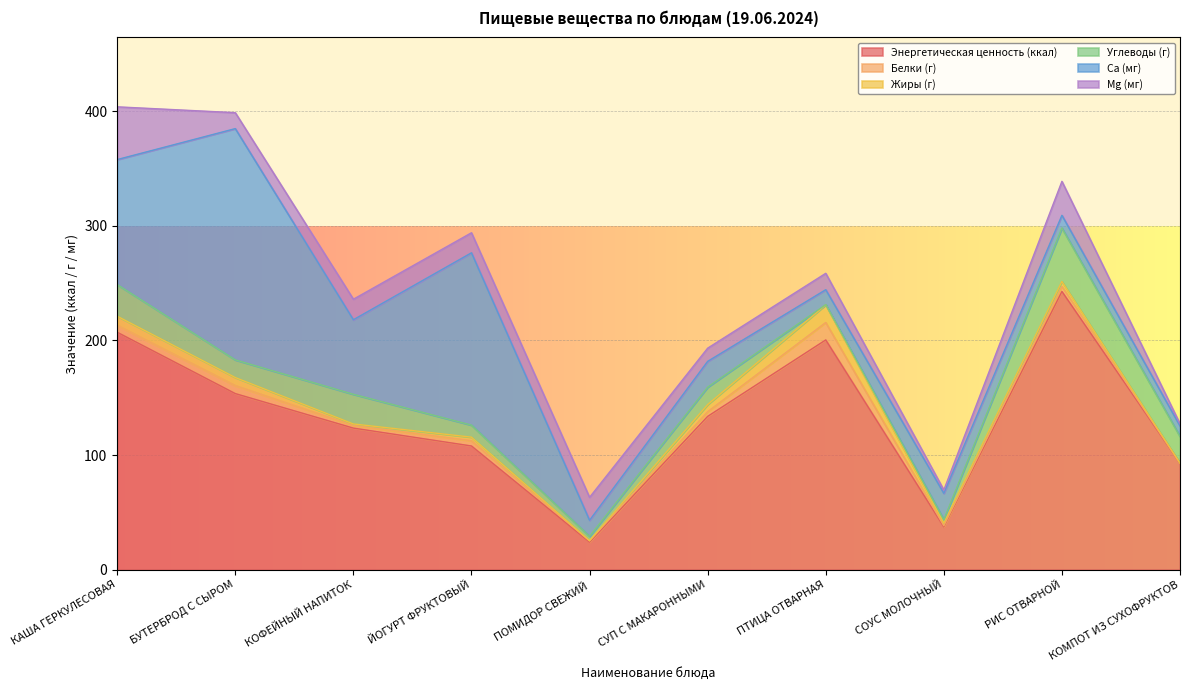

True or false: Ca (мг) has a value of 9.8 at СОУС МОЛОЧНЫЙ.

False